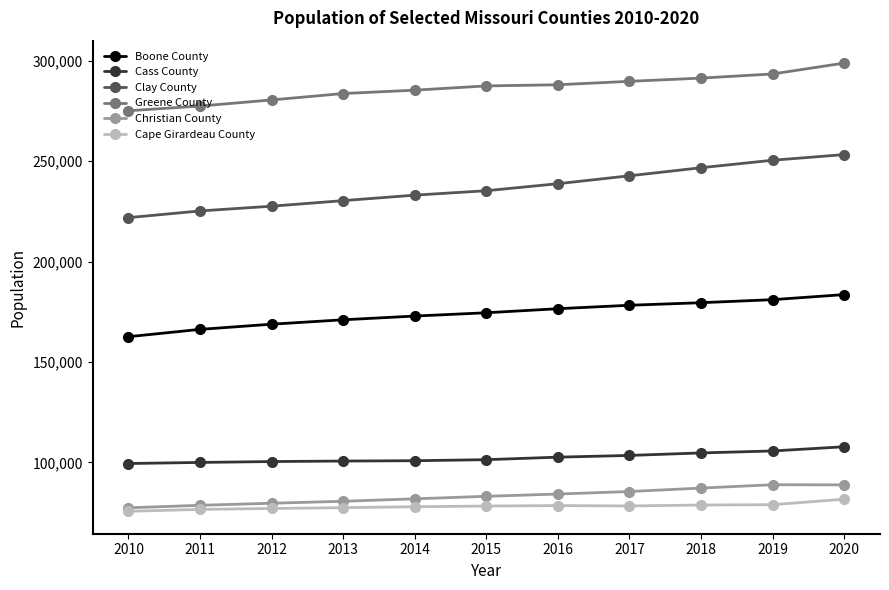

The Cape Girardeau County series shows 78338 at 2017. True or false?

True